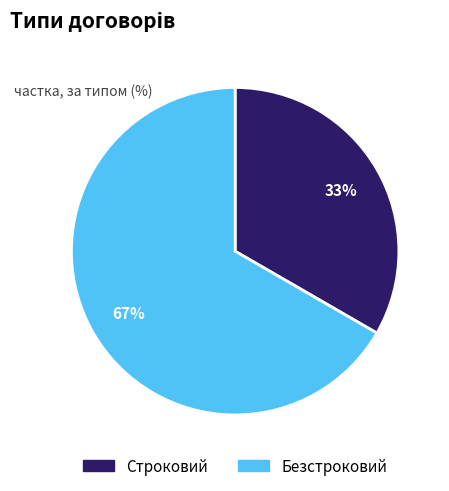

How many slices are in this pie chart?

2